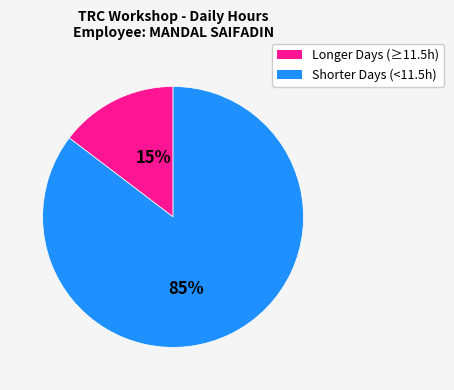

To the nearest percent, what is the average slice percentage?

50%